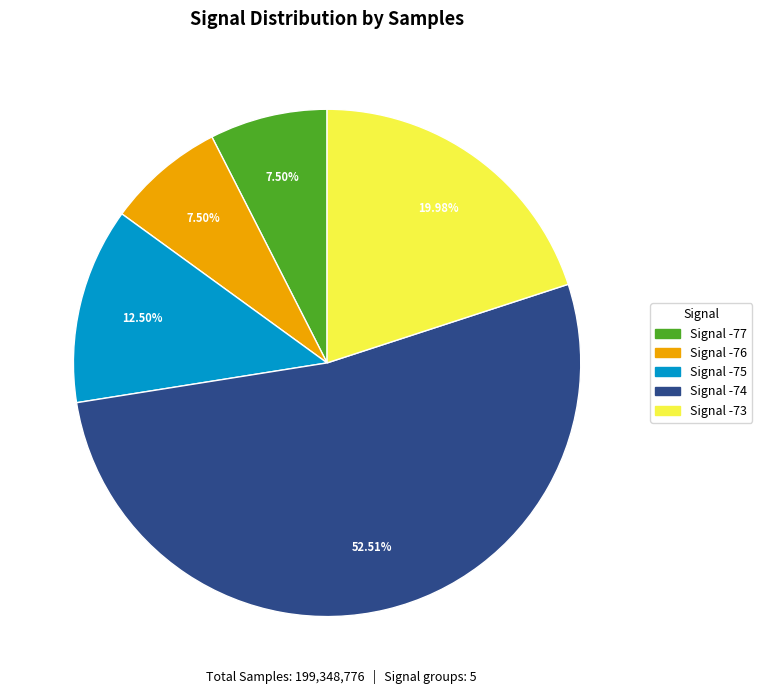

Is there any slice that represents more than half of the pie?

Yes